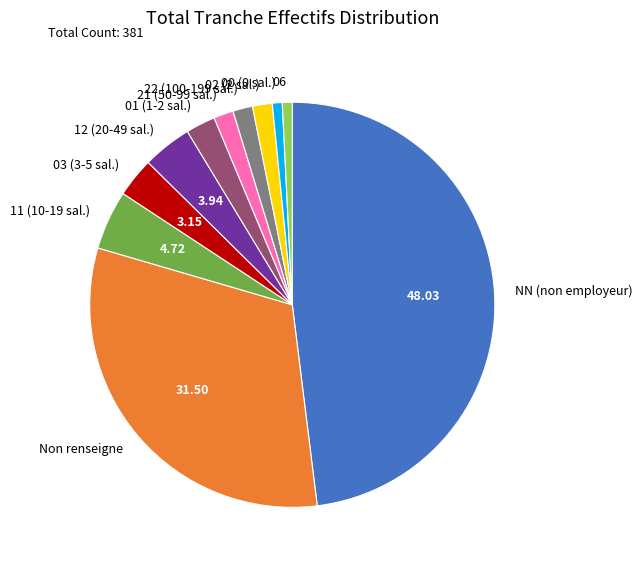

Which has a higher value, 12 (20-49 sal.) or 22 (100-199 sal.)?

12 (20-49 sal.)